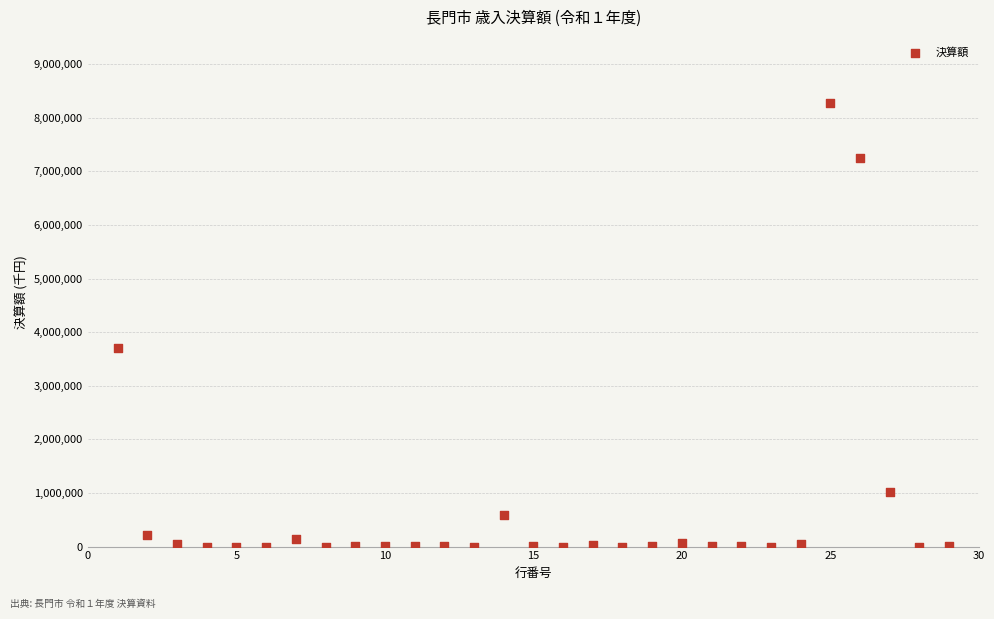

What Y value in the scatter plot is closest to 4133991?

3703631